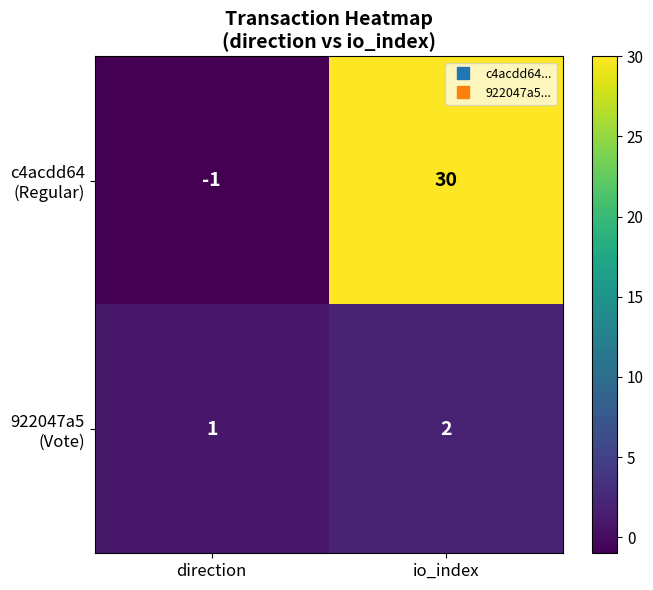

Count the number of data series in this chart.

2